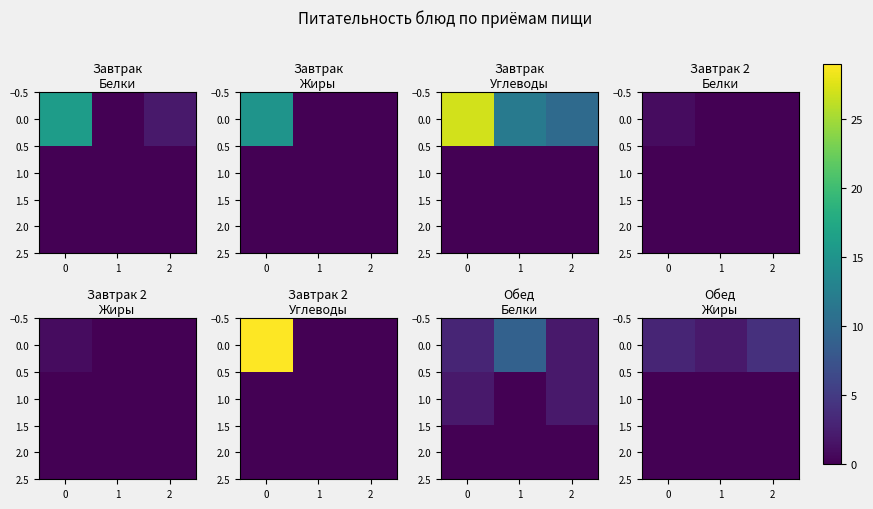

At how many categories does at least one series exceed 1?

3